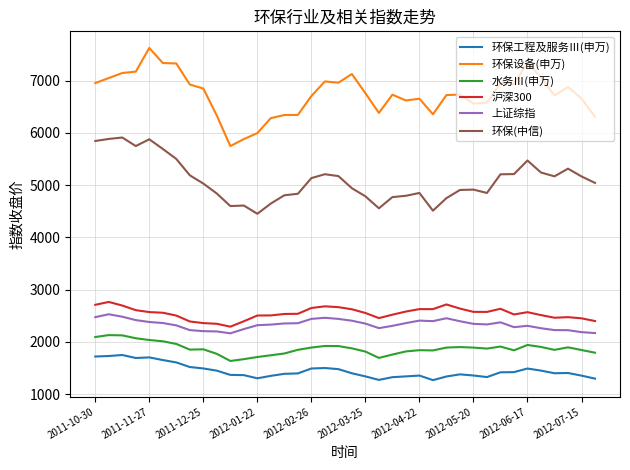

What is the greatest value displayed?

7623.2